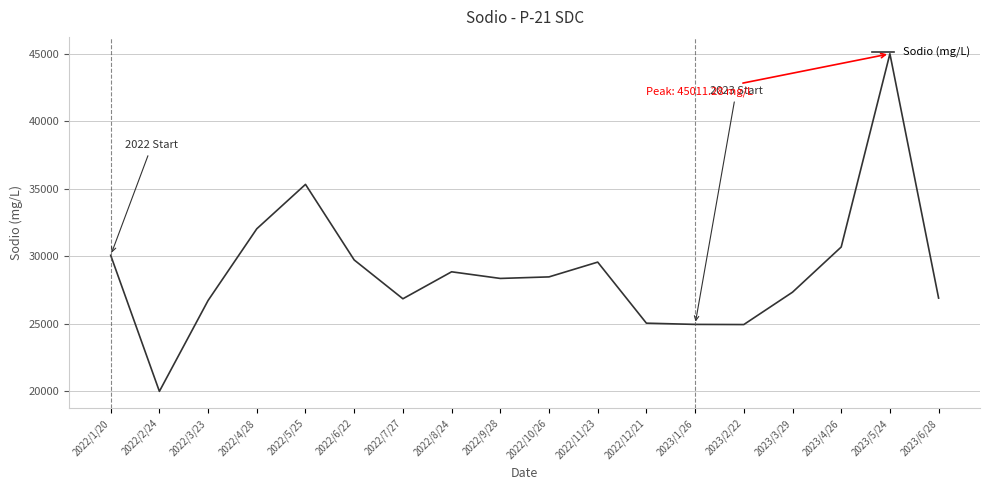

What is the change in value from 2022/6/22 to 2022/10/26?

-1255.0